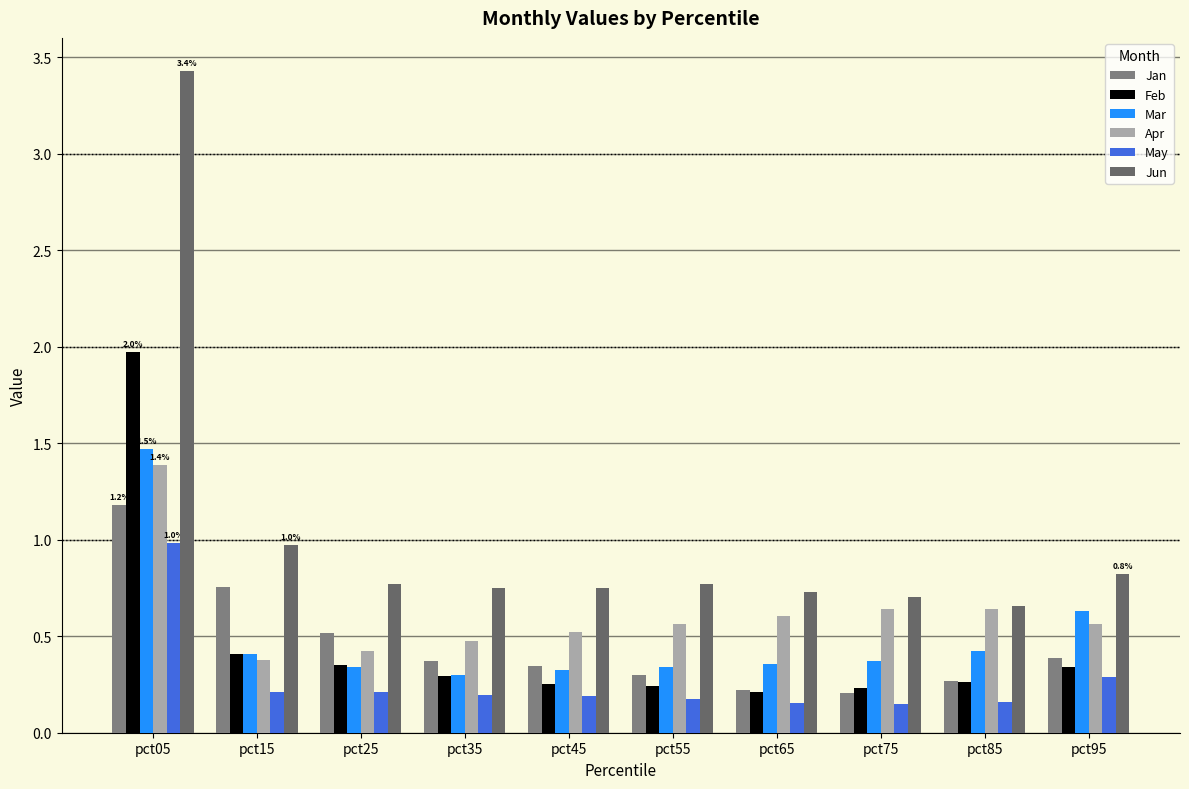

Count the number of categories in the chart.

10